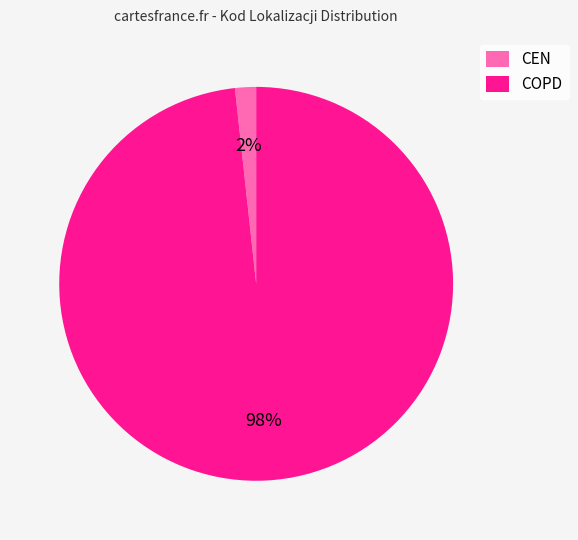

Is there a majority slice in this chart?

Yes